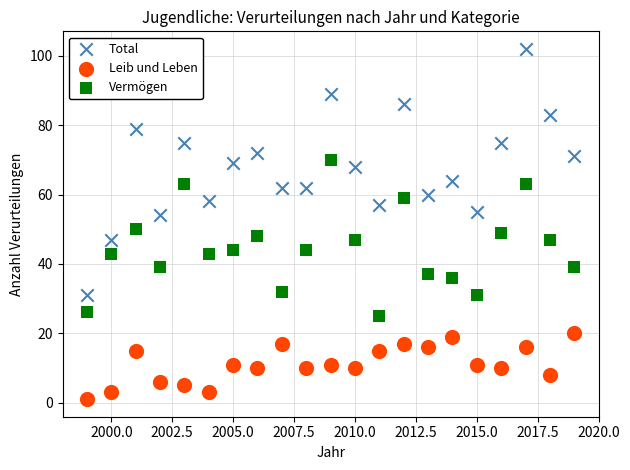

Which series has the largest Y range (max minus min)?

Total